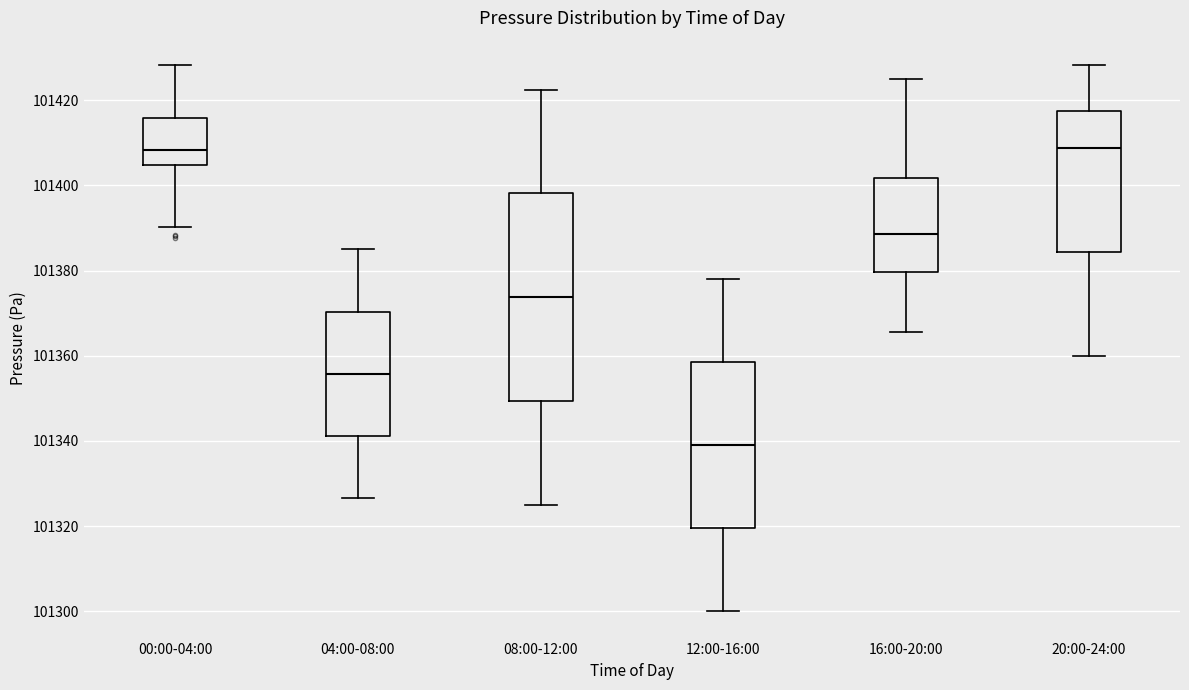

Reading left to right, transcribe this box plot: for each box, give where its median line is, the range the box spans, and where its two whiskers end, as read against the y-axis. The values are not printed on the chart, so give them approximately, as read against the axis.

00:00-04:00: median 101408, box 101404 to 101416, whiskers 101390 to 101428
04:00-08:00: median 101356, box 101342 to 101370, whiskers 101326 to 101386
08:00-12:00: median 101374, box 101350 to 101398, whiskers 101326 to 101422
12:00-16:00: median 101340, box 101320 to 101358, whiskers 101300 to 101378
16:00-20:00: median 101388, box 101380 to 101402, whiskers 101366 to 101426
20:00-24:00: median 101408, box 101384 to 101418, whiskers 101360 to 101428